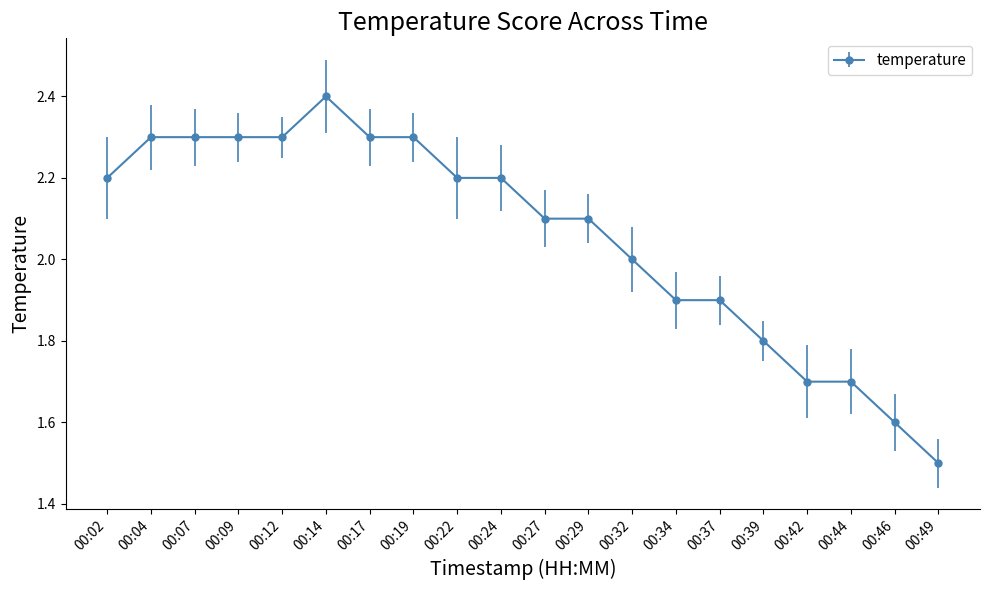

Read the value at 00:32.

2.0